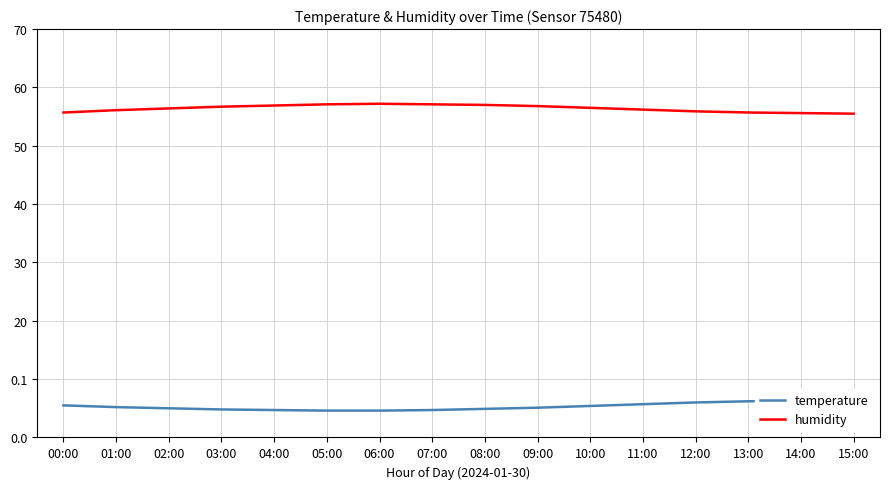

What are all the series names shown in the legend?

temperature, humidity